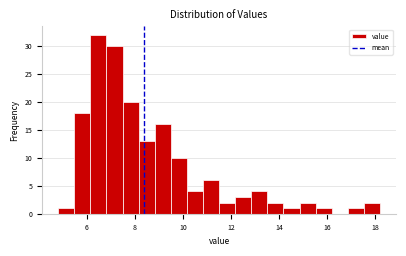

Read against the x-axis, roughly where is the centre of the tallest bar?

6.4